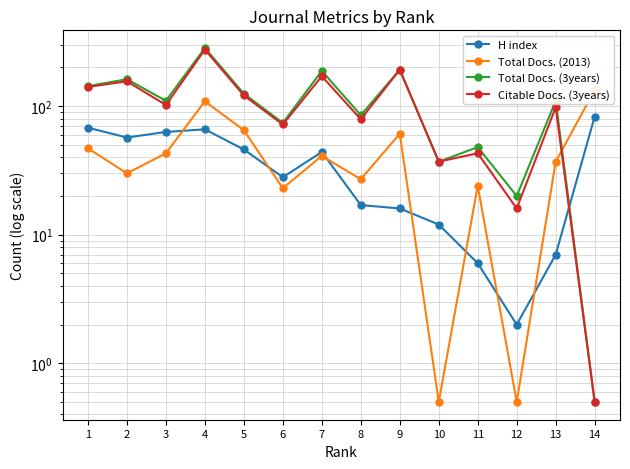

How many interior local valleys does the H index series have?

3